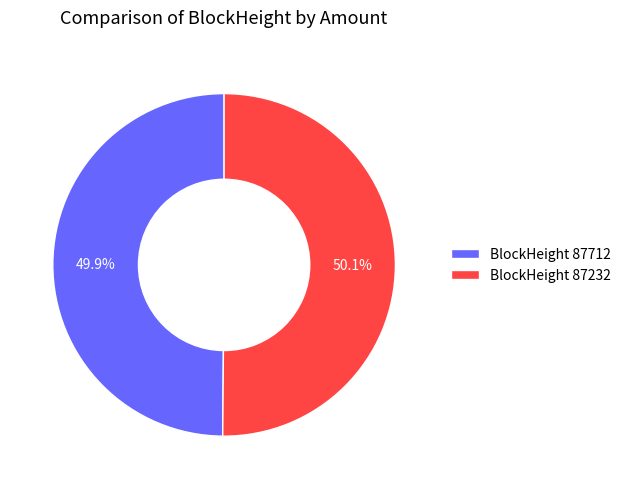

How many segments does this pie chart have?

2